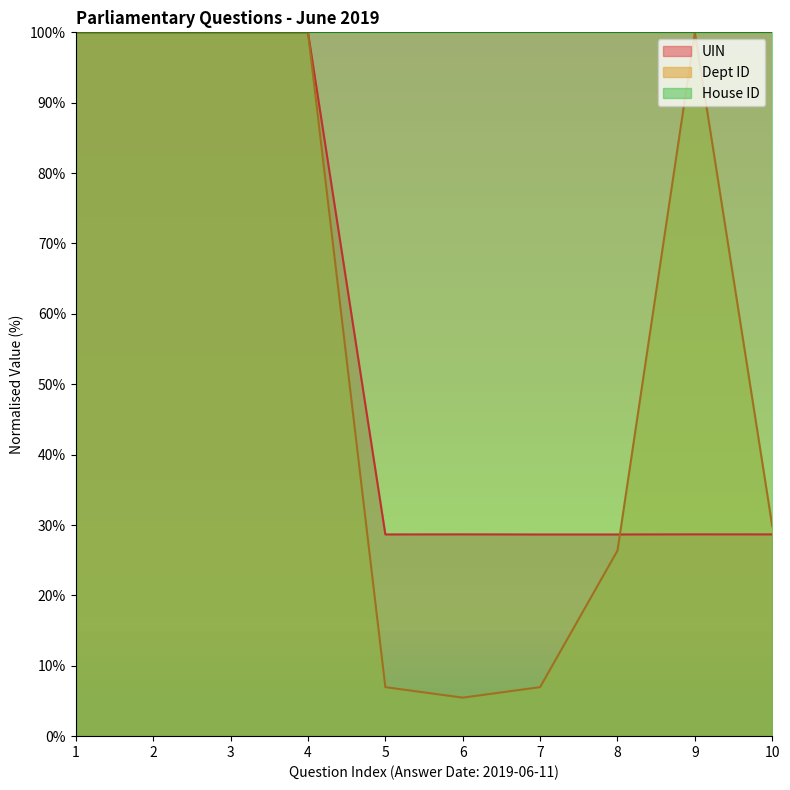

Is it true that House ID equals 100.0 at 5?

True